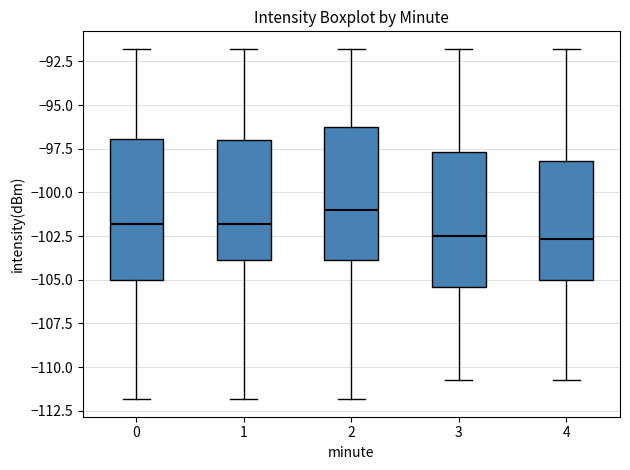

Reading left to right, read every box against the y-axis: the position of its median line, the range the box covers, and the ends of its whiskers. The values are not printed on the chart, so give them approximately, as read against the axis.

0: median -102.0, box -105.0 to -97.0, whiskers -112.0 to -92.0
1: median -102.0, box -104.0 to -97.0, whiskers -112.0 to -92.0
2: median -101.0, box -104.0 to -96.0, whiskers -112.0 to -92.0
3: median -102.5, box -105.5 to -97.5, whiskers -110.5 to -92.0
4: median -102.5, box -105.0 to -98.0, whiskers -110.5 to -92.0